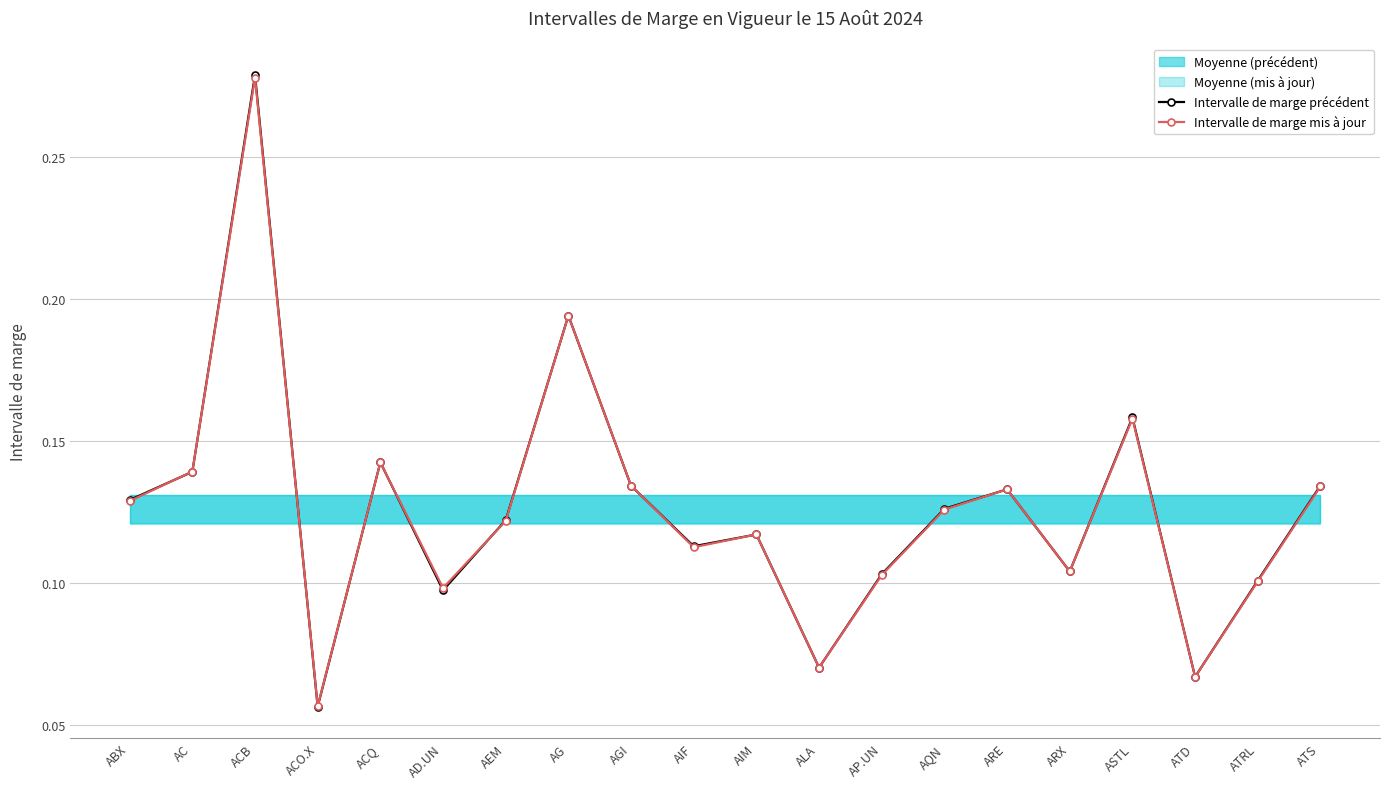

List the series in order of their overall mean, lowest first.

Intervalle de marge mis à jour, Intervalle de marge précédent